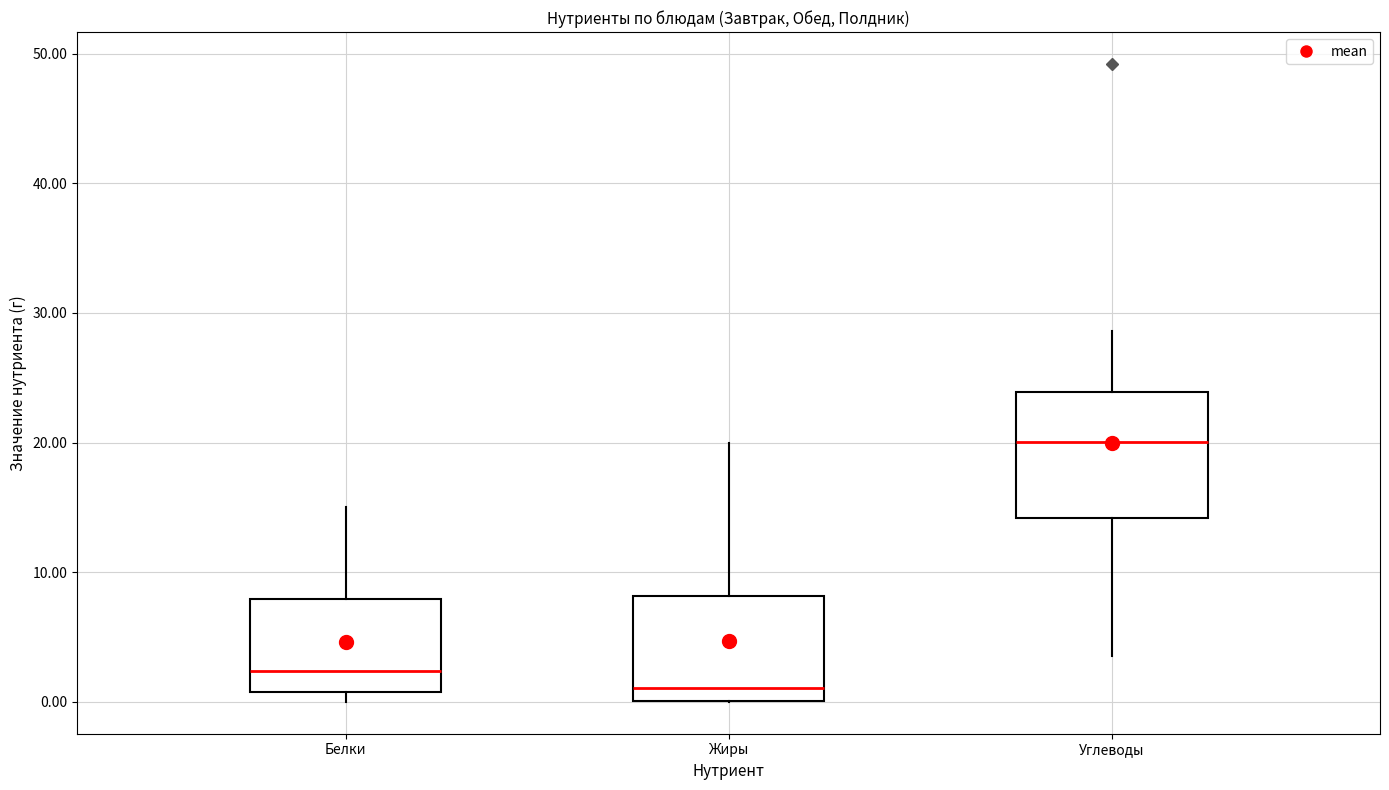

Reading left to right, transcribe this box plot: for each box, give where its median line is, the range the box spans, and where its two whiskers end, as read against the y-axis. The values are not printed on the chart, so give them approximately, as read against the axis.

Белки: median 2, box 1 to 8, whiskers 0 to 15
Жиры: median 1, box 0 to 8, whiskers 0 to 20
Углеводы: median 20, box 14 to 24, whiskers 4 to 29